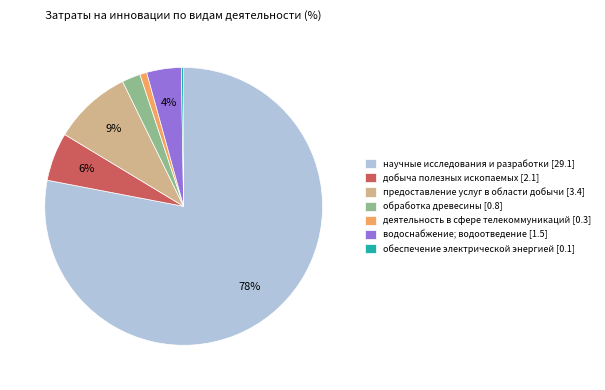

Is the sum of научные исследования и разработки [29.1] and деятельность в сфере телекоммуникаций [0.3] greater than half?

Yes